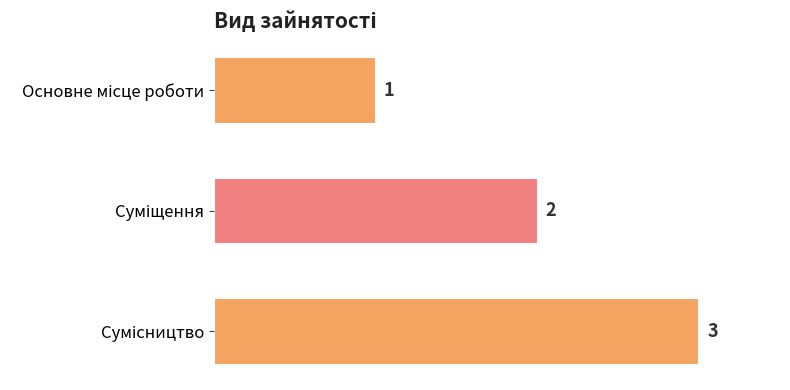

How many values are below 2?

1